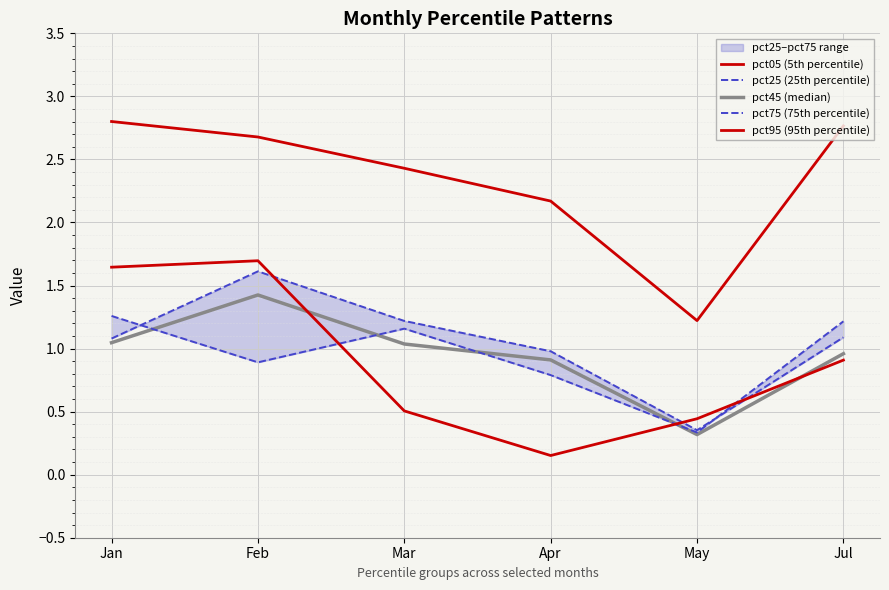

What is the maximum value shown in the chart?

2.8